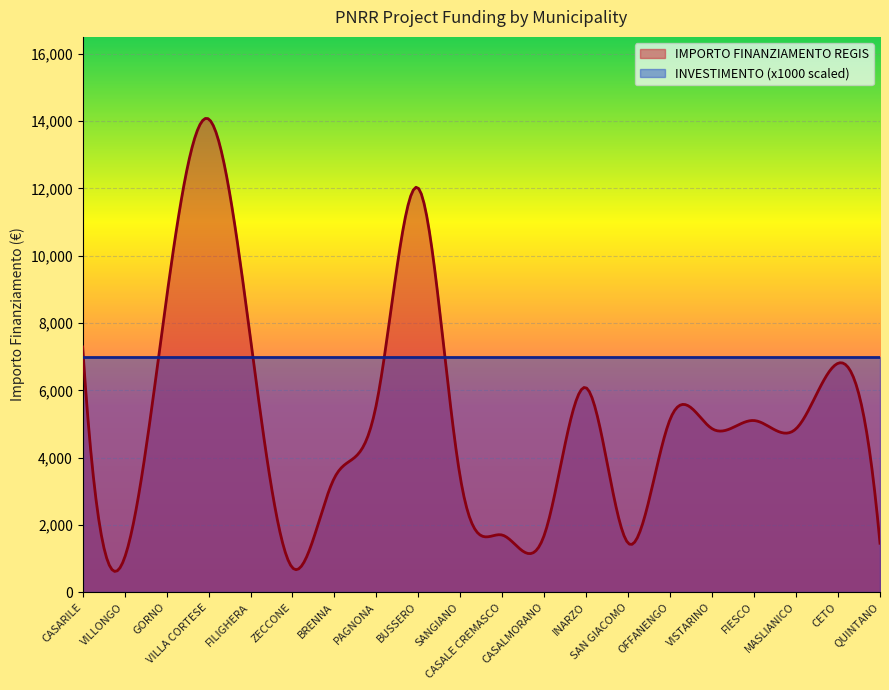

What is the greatest value displayed?

14077.0